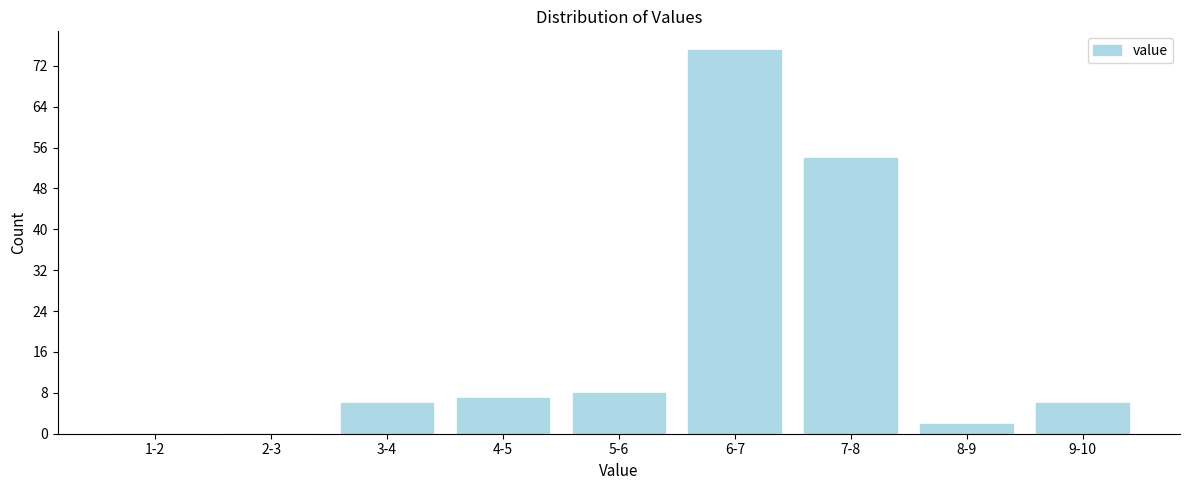

Reading left to right, what are all the values shown in this chart?

1-2=0	2-3=0	3-4=6	4-5=7	5-6=8	6-7=75	7-8=54	8-9=2	9-10=6